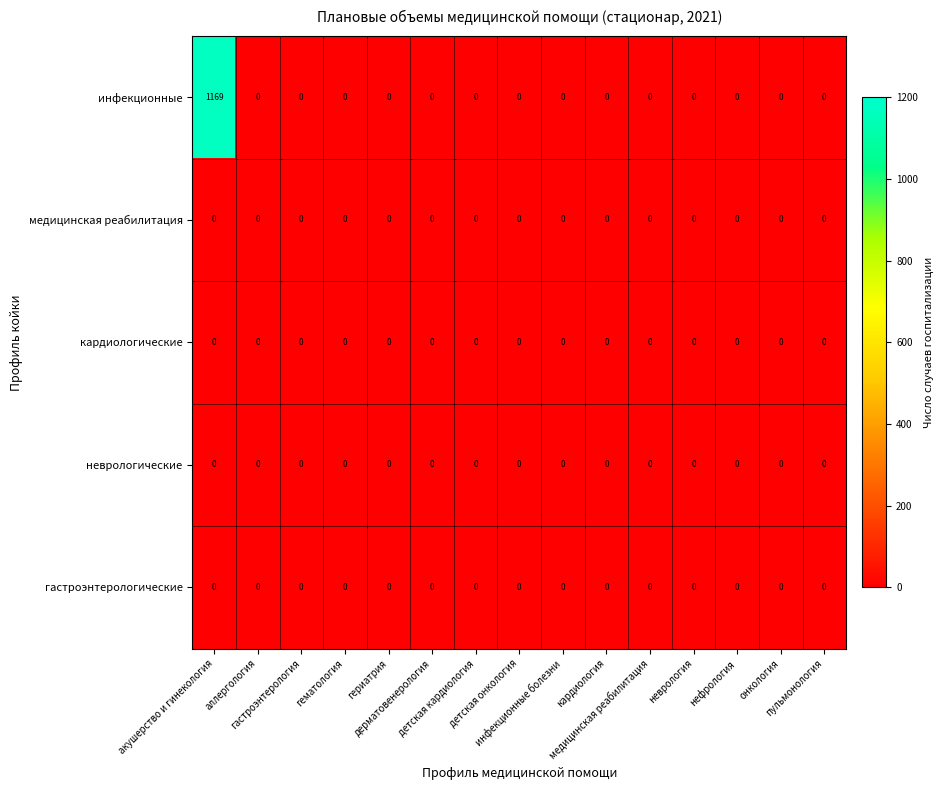

Which series has the largest total across all categories?

инфекционные